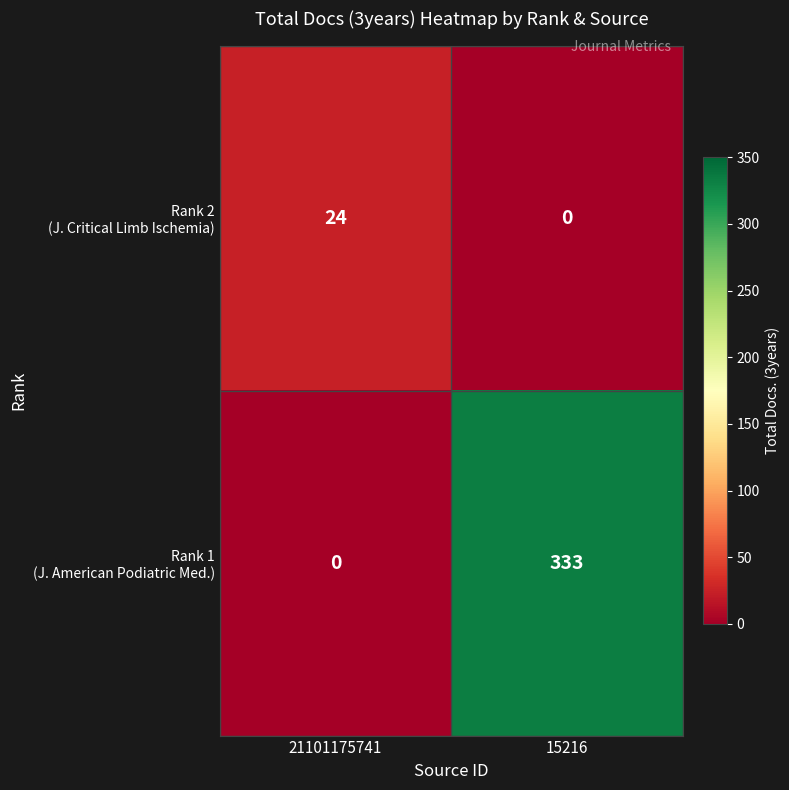

At which category is the sum across all series the highest?

15216